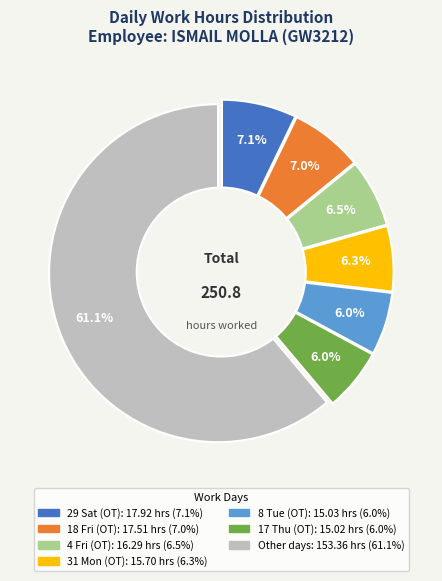

To the nearest percent, what is the difference between the largest and smallest slice percentages?

55%